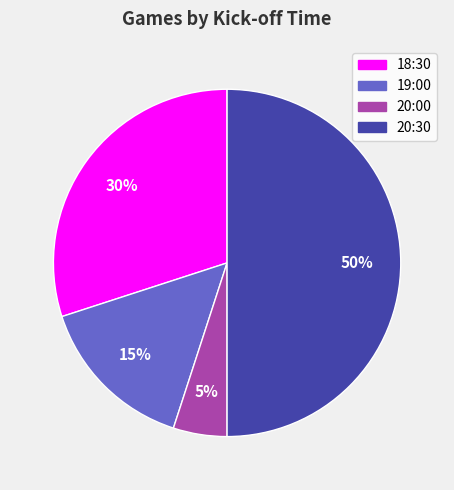

Is the sum of 20:00 and 18:30 greater than half?

No